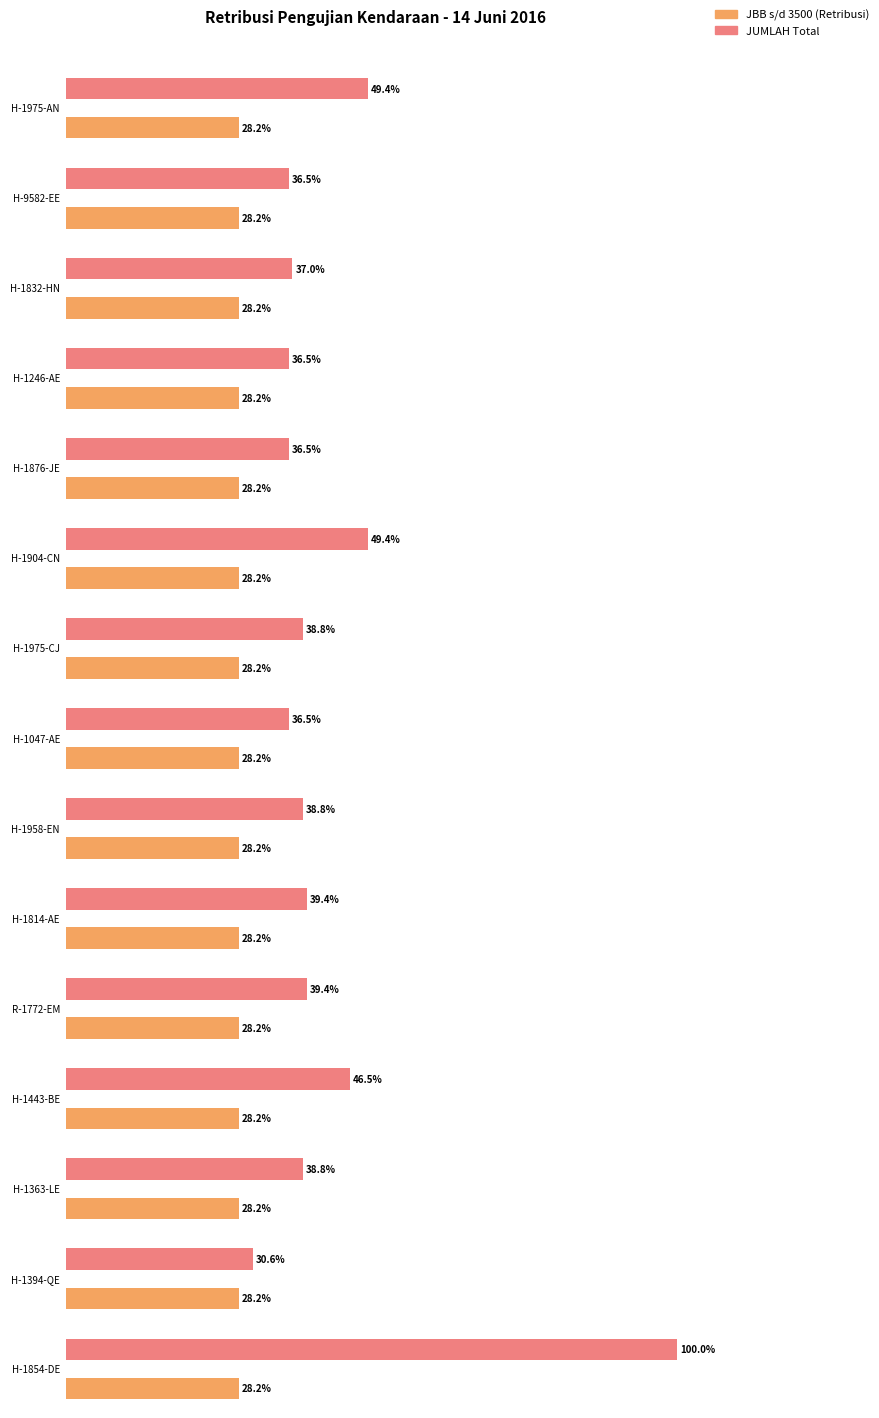

Is the value of JUMLAH at H-1975-AN greater than the value of 3500 s/d 14000 (26000) at H-1904-CN?

Yes